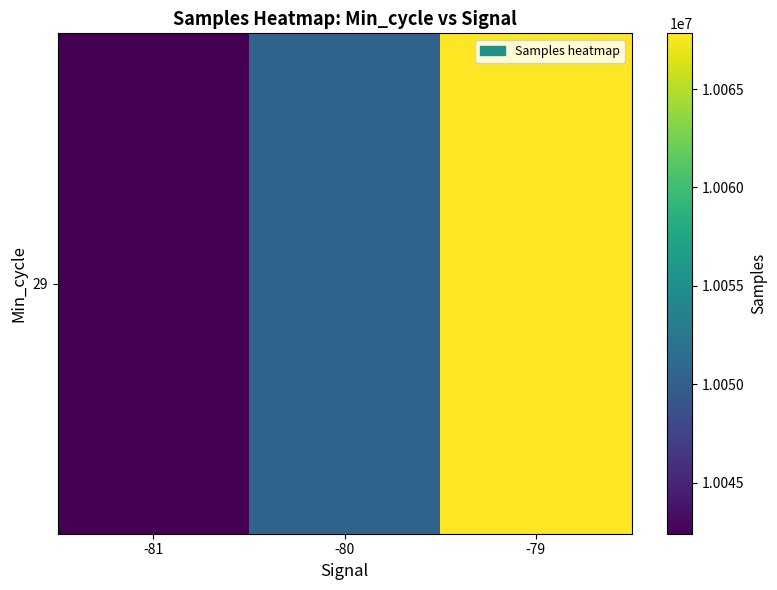

The chart shows a value of 4107278.2 at -79. True or false?

False